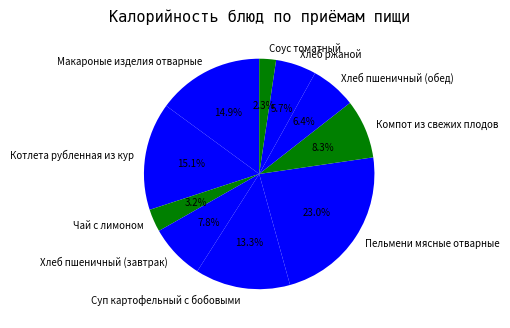

Approximately how many times larger is the value at Компот из свежих плодов compared to Хлеб пшеничный (завтрак)?

1.1